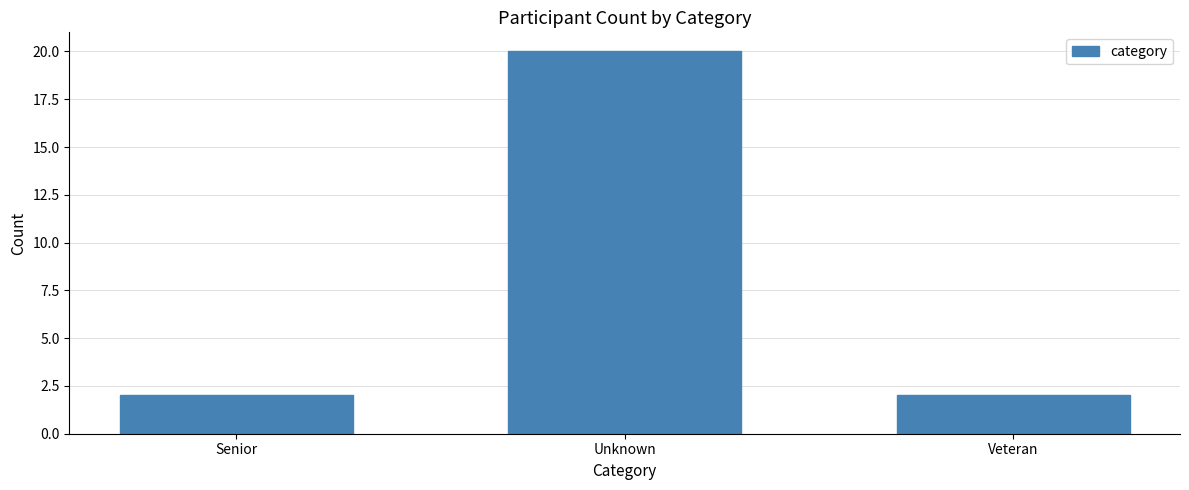

Reading left to right, transcribe all the data shown in this chart.

2	20	2